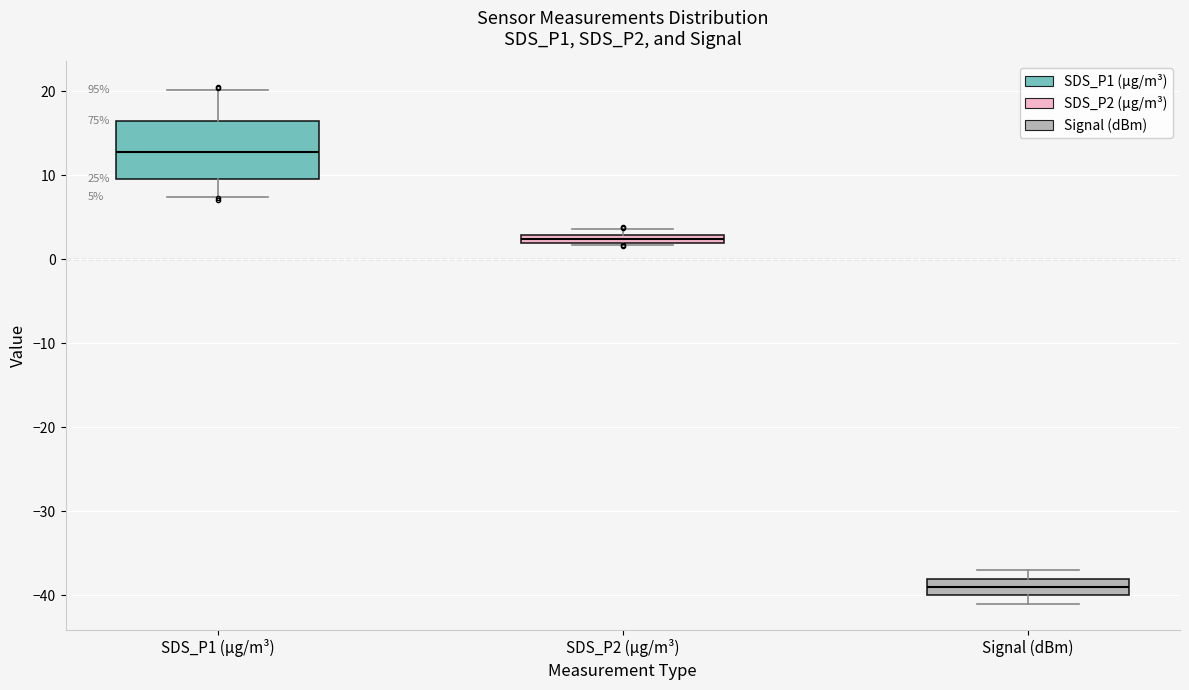

Comparing the boxes themselves (not the whiskers), which one is the tallest?

SDS_P1 (µg/m³)